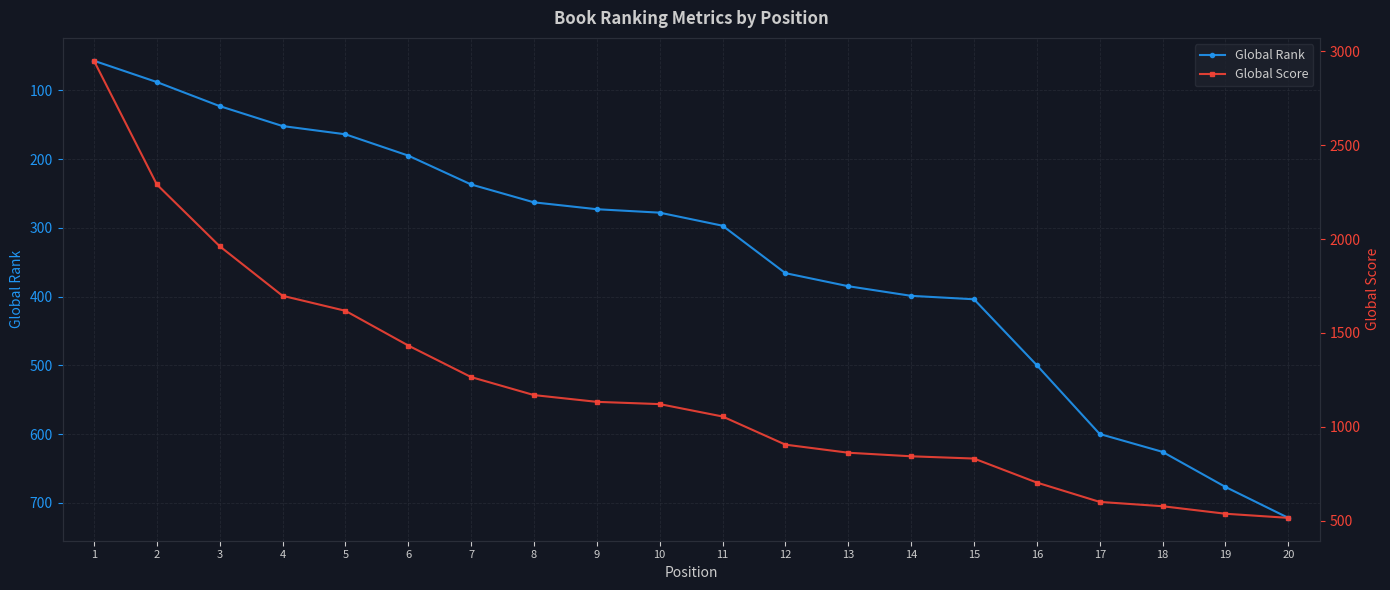

What is the difference between the Global Score values at 14 and 7?

422